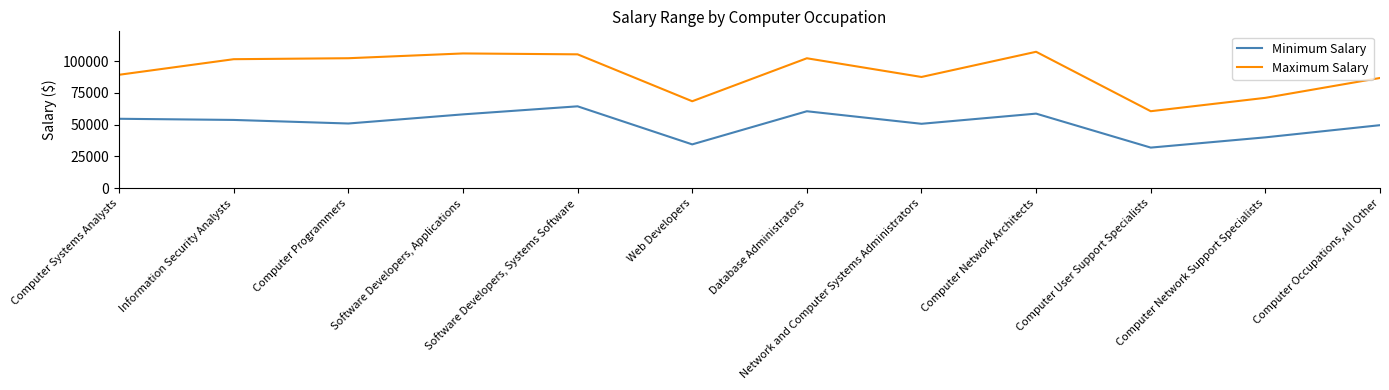

List the labels in order of Minimum Salary value, largest first.

Software Developers, Systems Software, Database Administrators, Computer Network Architects, Software Developers, Applications, Computer Systems Analysts, Information Security Analysts, Computer Programmers, Network and Computer Systems Administrators, Computer Occupations, All Other, Computer Network Support Specialists, Web Developers, Computer User Support Specialists